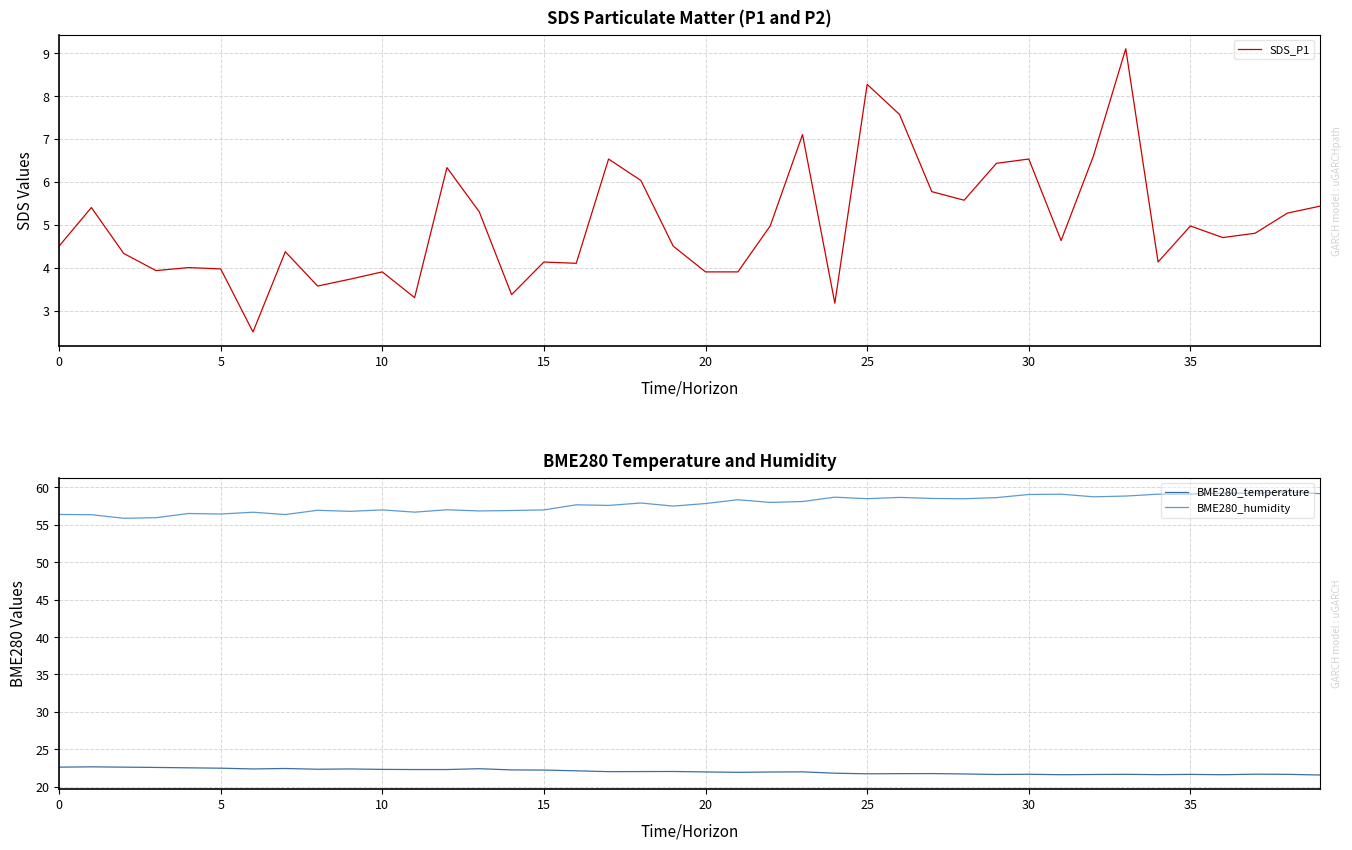

The value of BME280_humidity at 24 is 33.0. True or false?

False